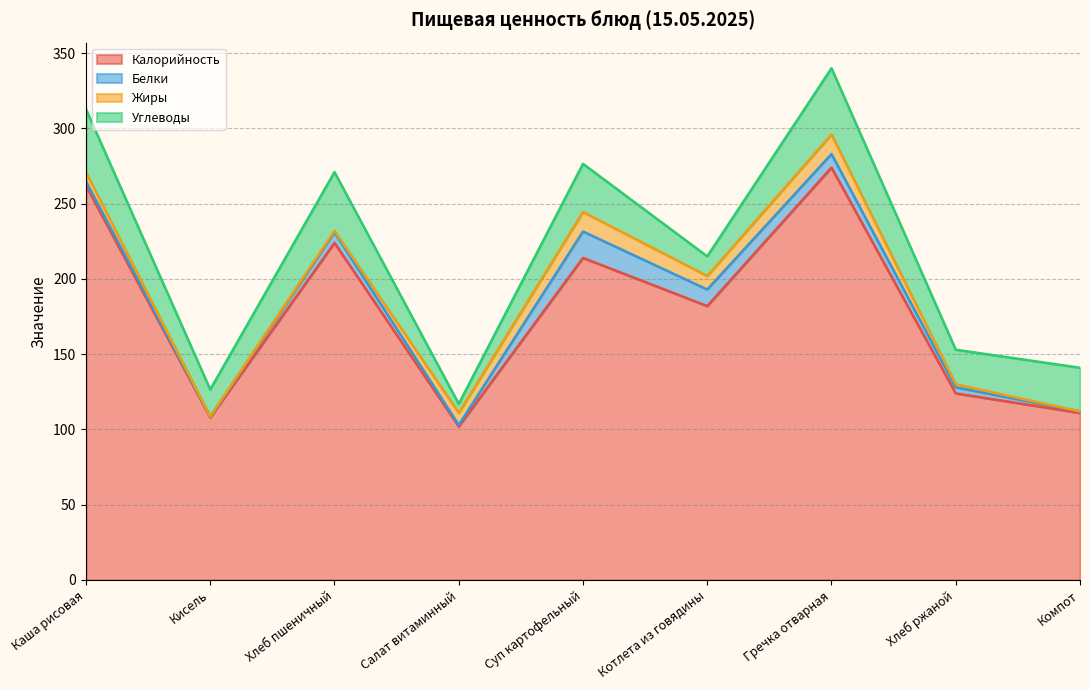

How many interior local valleys does the Калорийность series have?

3